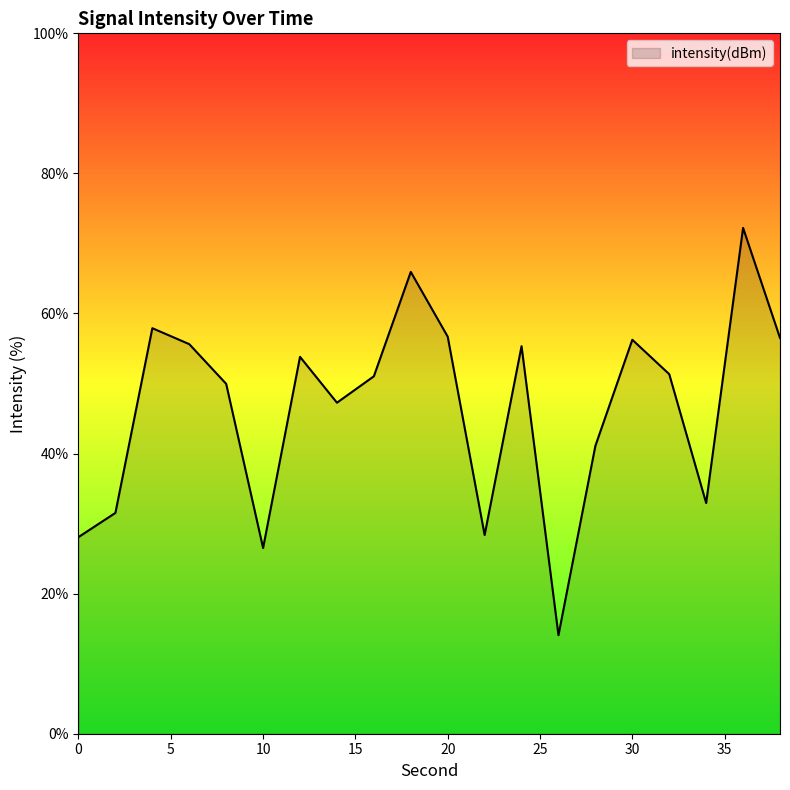

What is the greatest value displayed?

72.2